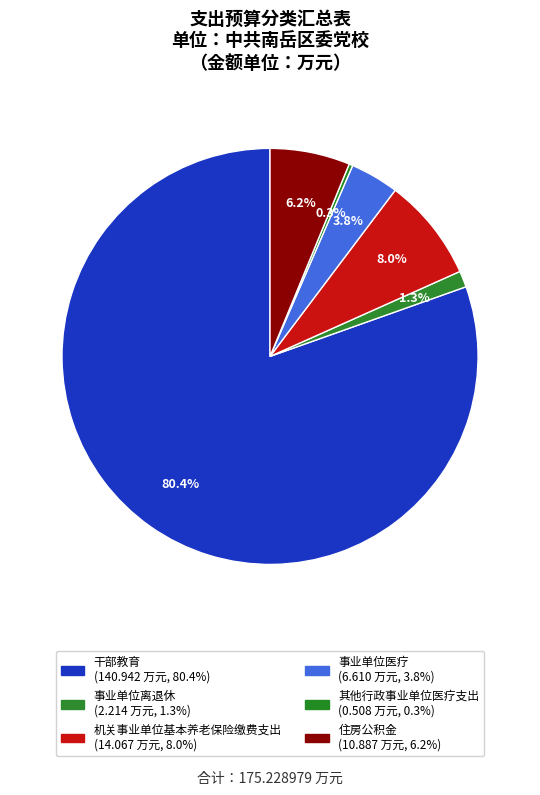

Which category has the smallest portion of the pie?

其他行政事业单位医疗支出